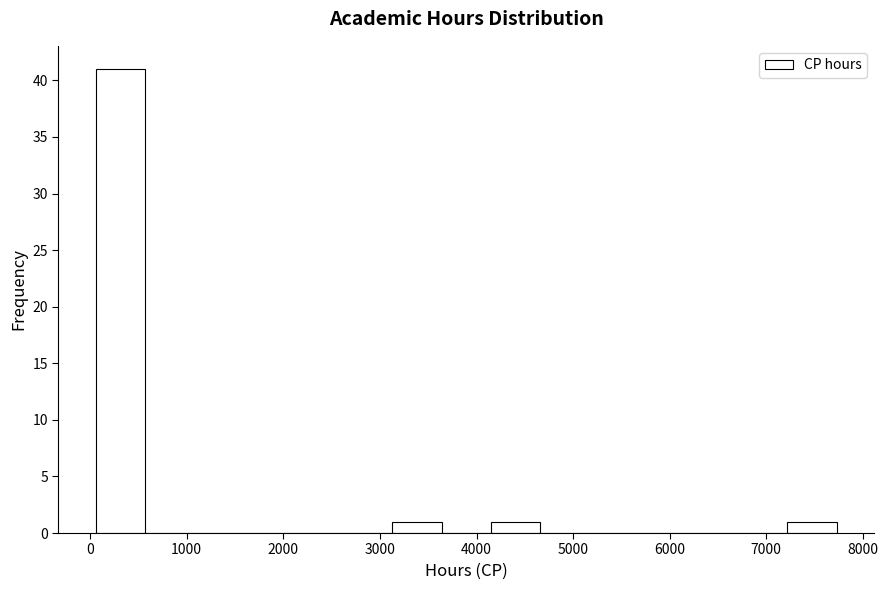

Reading left to right, list every bar in this chart as the range it spans on the x-axis followed by its height. Neither the bar edges nor the heights are printed on the chart, so give them approximately, as read against the axes.

100 to 600: 41
600 to 1100: 0
1100 to 1600: 0
1600 to 2100: 0
2100 to 2600: 0
2600 to 3100: 0
3100 to 3600: 1
3600 to 4100: 0
4100 to 4700: 1
4700 to 5200: 0
5200 to 5700: 0
5700 to 6200: 0
6200 to 6700: 0
6700 to 7200: 0
7200 to 7700: 1